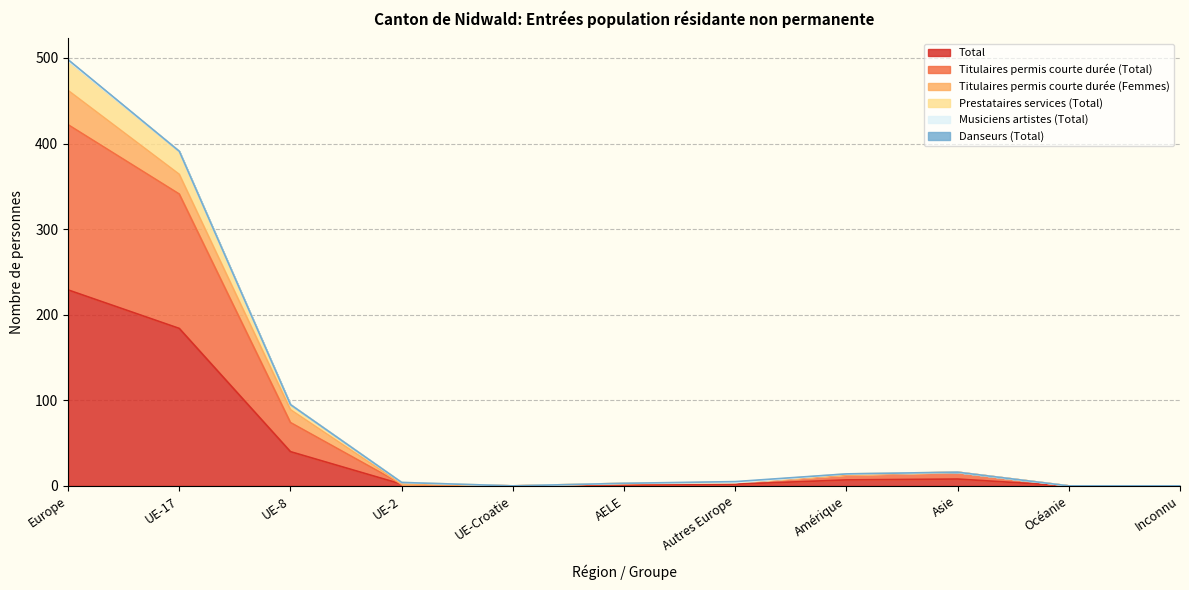

At which category is the sum across all series the highest?

Europe